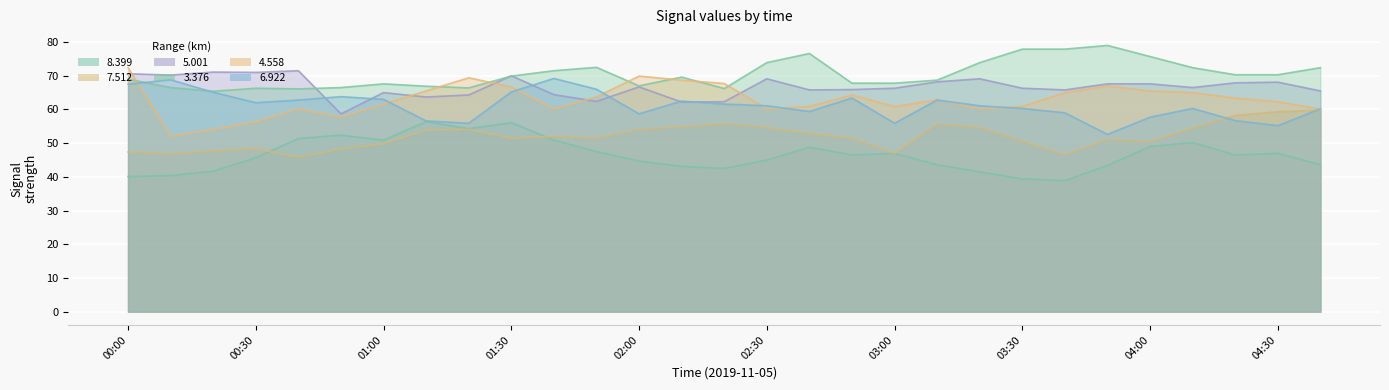

How many data points does each series have?

29